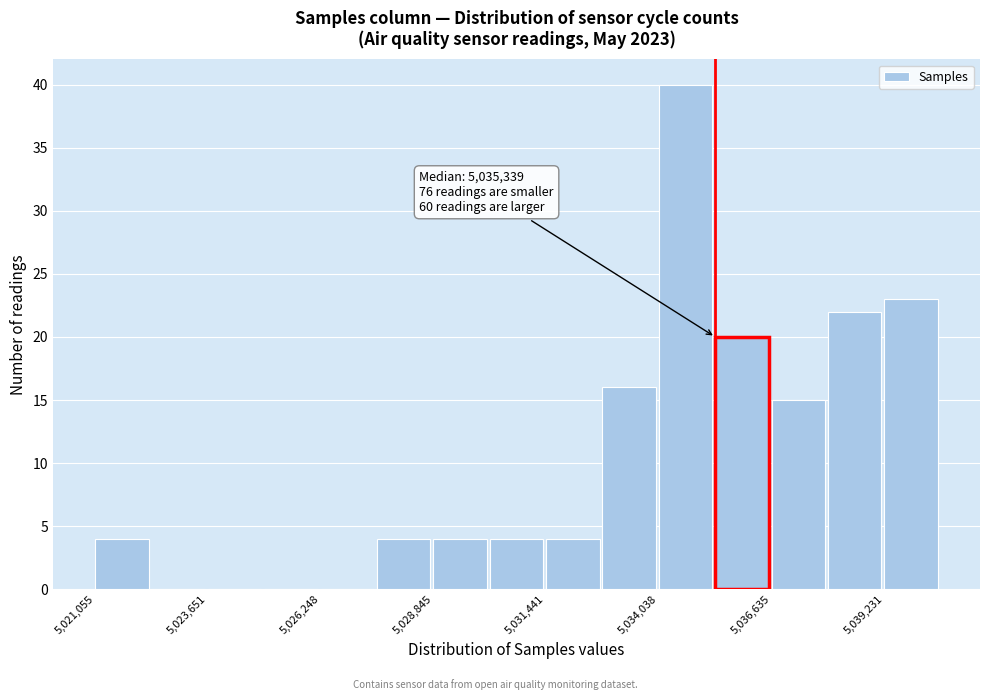

Around what value on the x-axis is the tallest bar? Give the approximate position of its centre, as read against the axis.

5034500